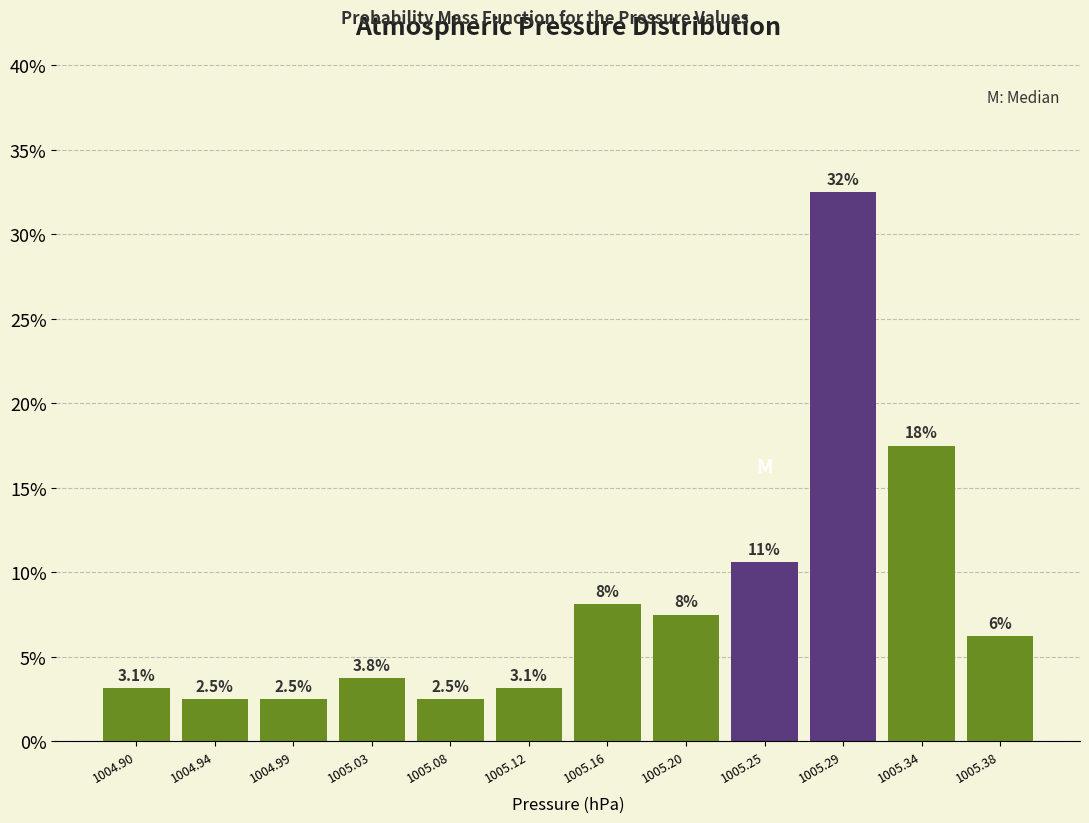

Over which range of the x-axis is the bar tallest?

1005.270 to 1005.315